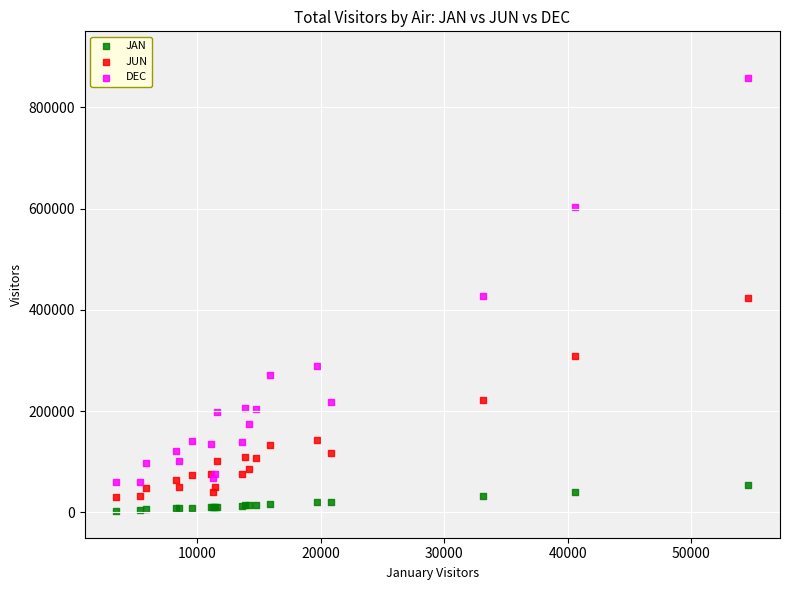

What are all the series names shown in the legend?

JAN, JUN, DEC